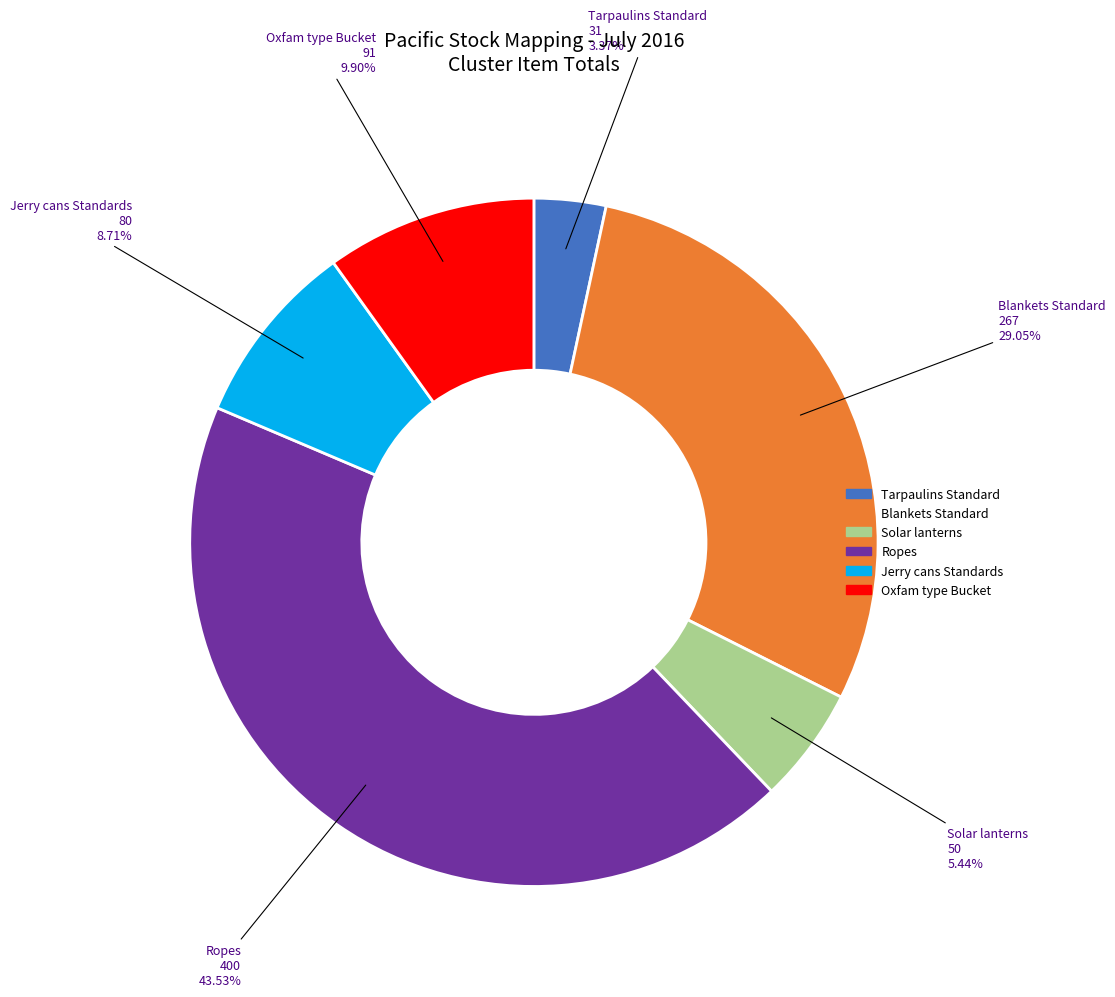

To the nearest percent, what percentage of the pie is Solar lanterns?

5%